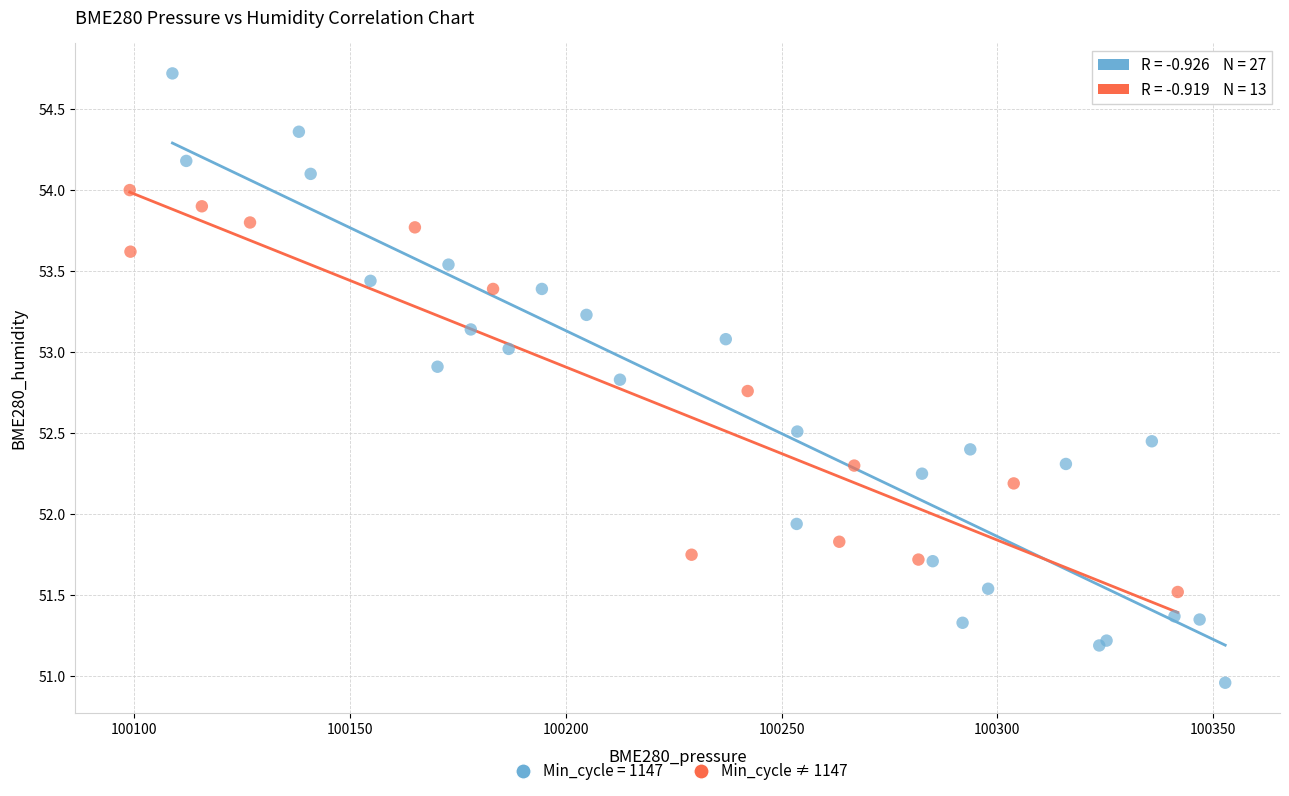

Which series has the largest Y range (max minus min)?

Min_cycle = 1147